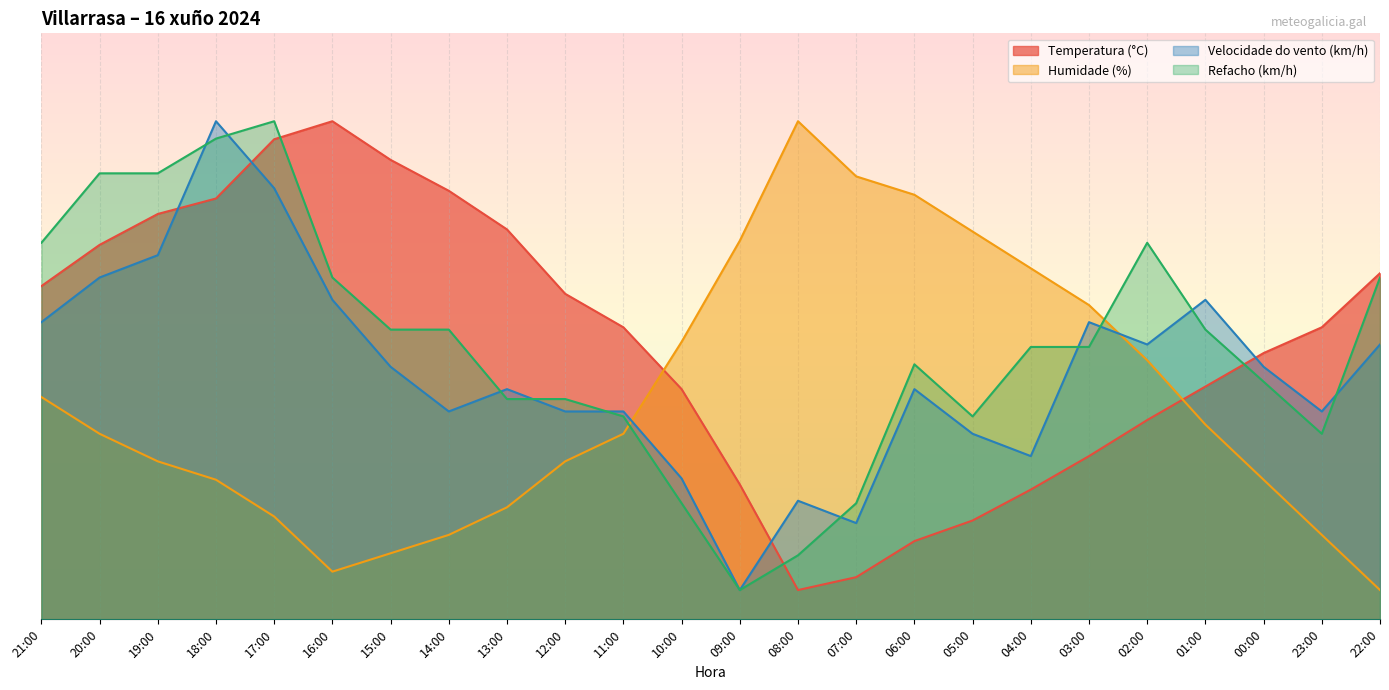

Which series ends up on top after the final intersection of Refacho (km/h) and Humidade (%)?

Refacho (km/h)